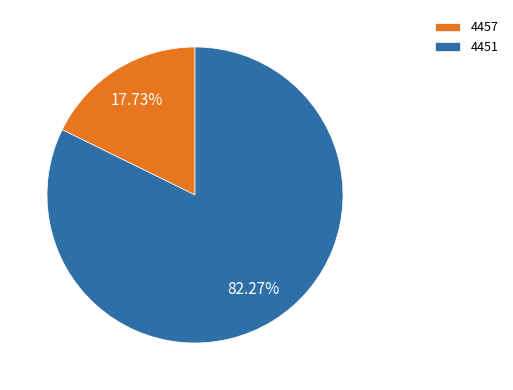

To the nearest percent, what is the difference between the largest and smallest slice percentages?

65%